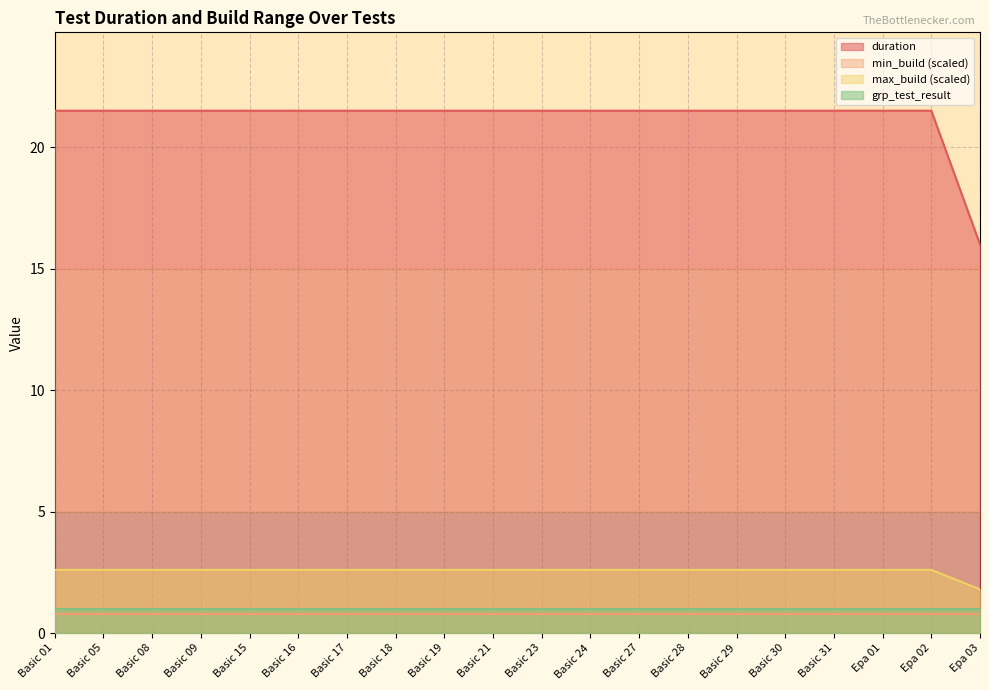

What are all the series names shown in the legend?

duration, min_build (scaled), max_build (scaled), grp_test_result